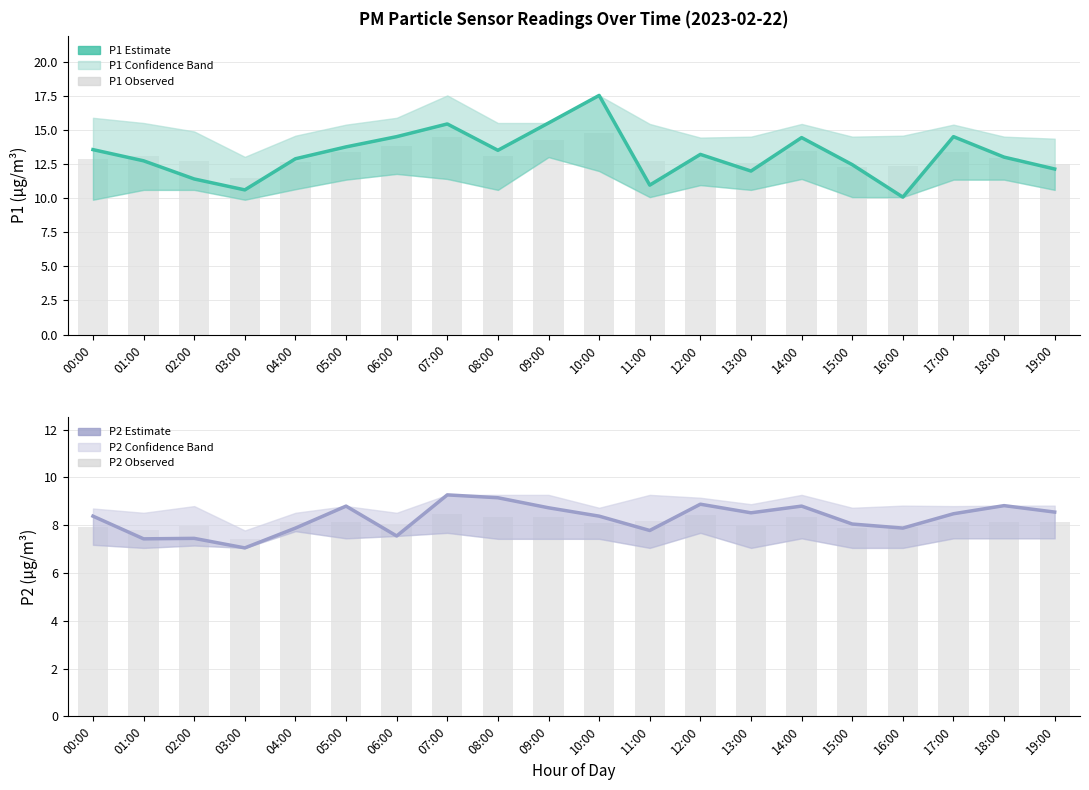

At which category does the chart reach its peak across all series?

10:00